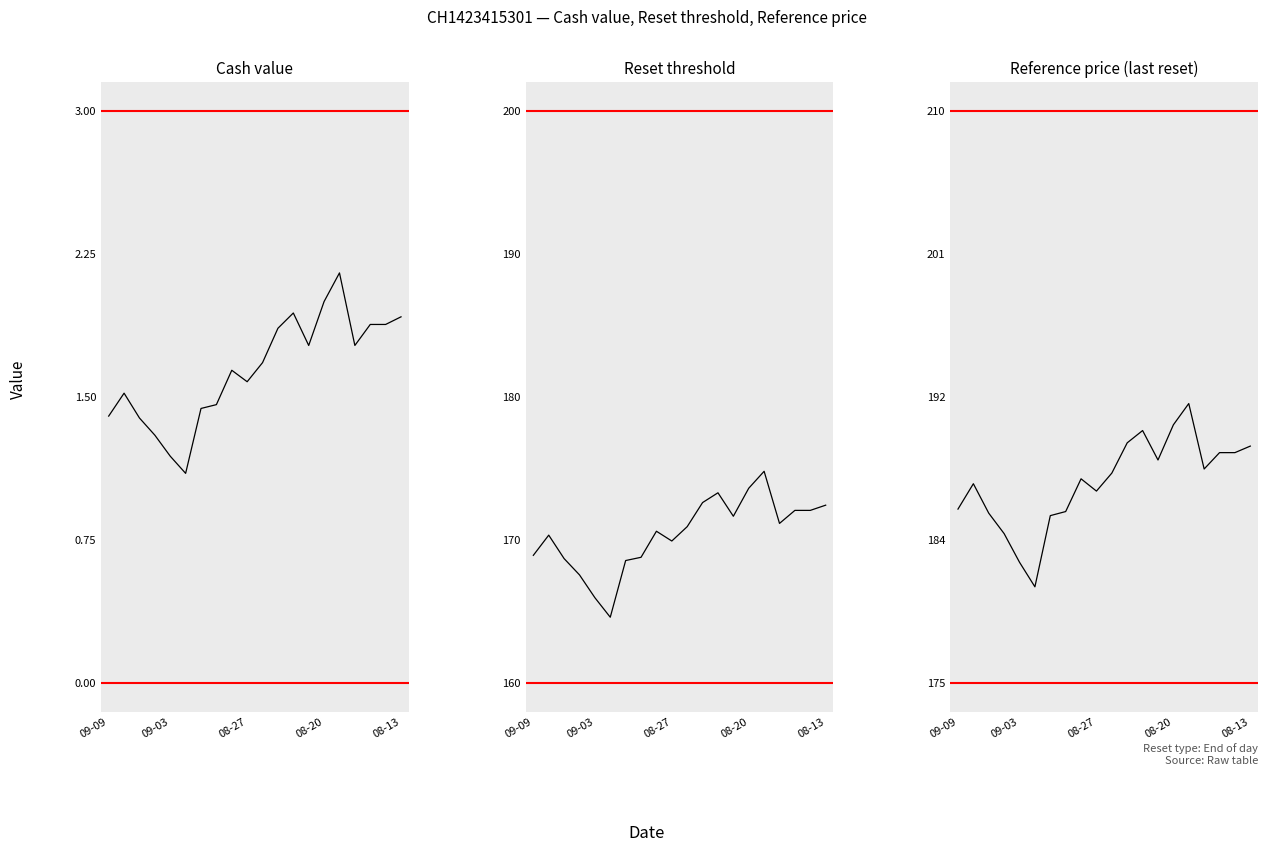

The value of Cash value at 15 is 3.5. True or false?

False